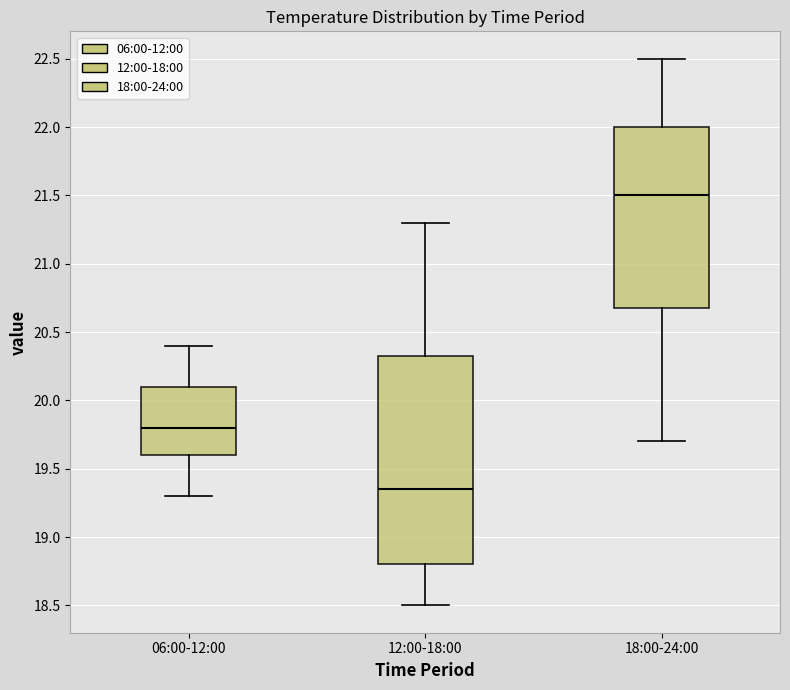

Which box's median line is the lowest?

12:00-18:00